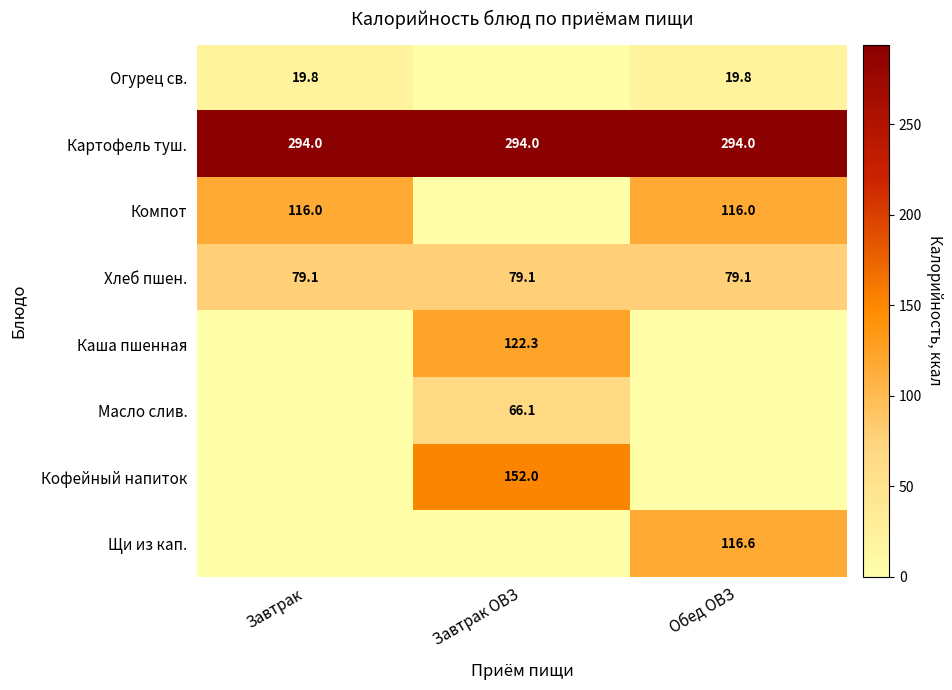

What is the total value across all series at Завтрак?

508.9